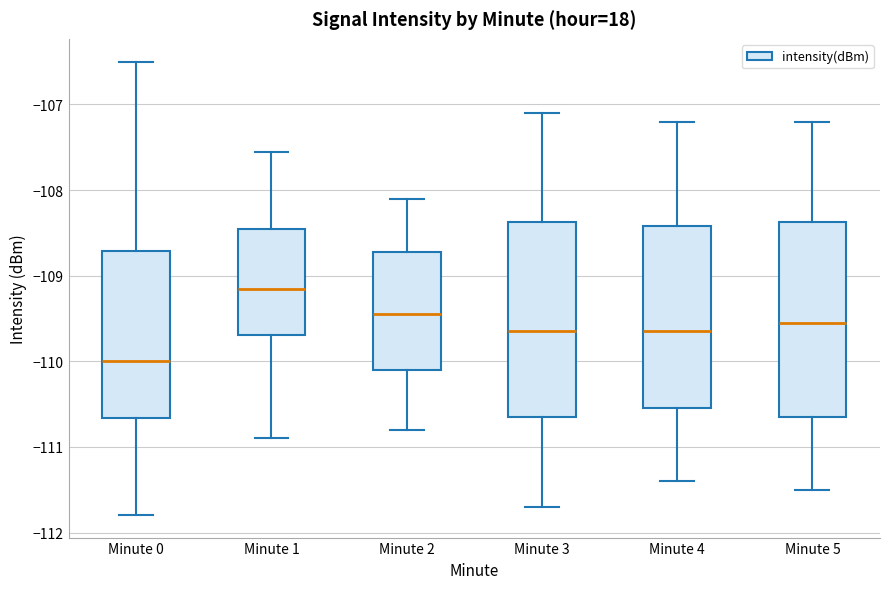

Where does the lower whisker of the box for Minute 3 end on the y-axis? The values are not printed on the chart, so give them approximately, as read against the axis.

-111.7